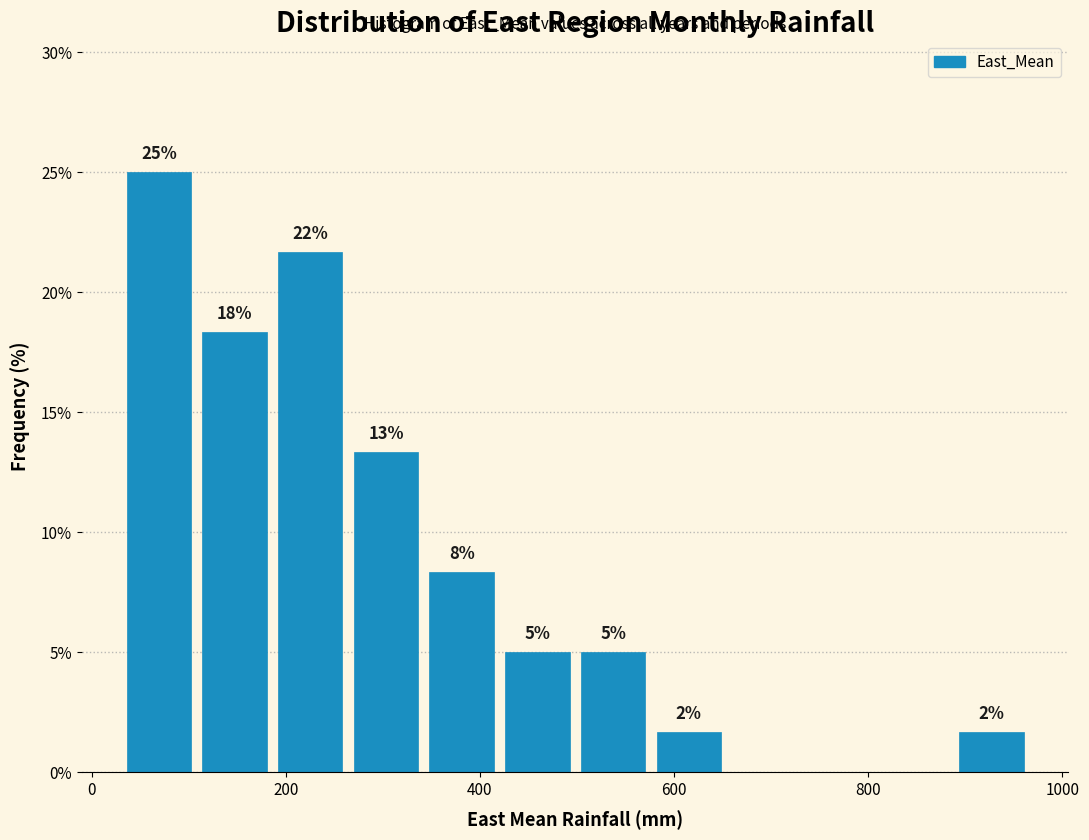

Read against the x-axis, roughly where is the centre of the tallest bar?

60